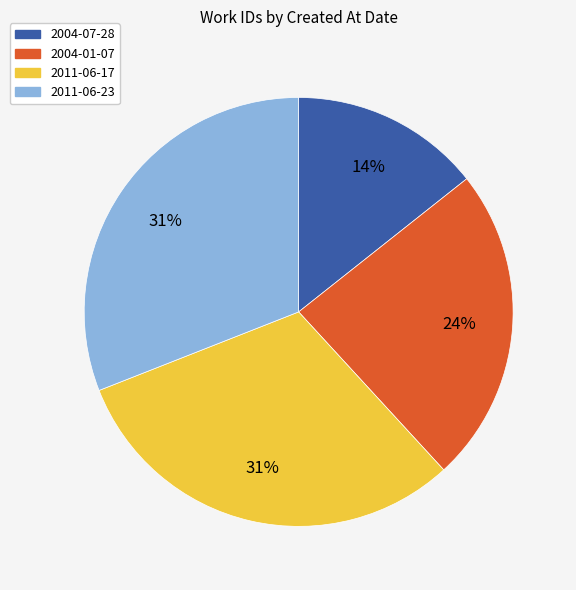

What percentage is the 2011-06-23 slice, to the nearest percent?

31%